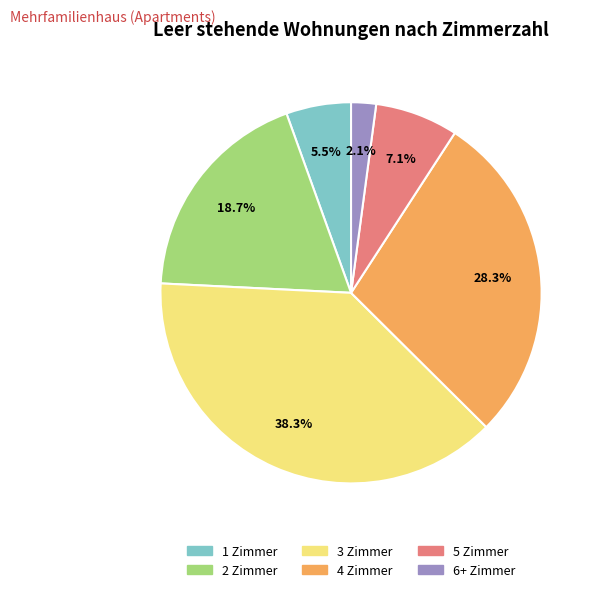

How many slices are in this pie chart?

6